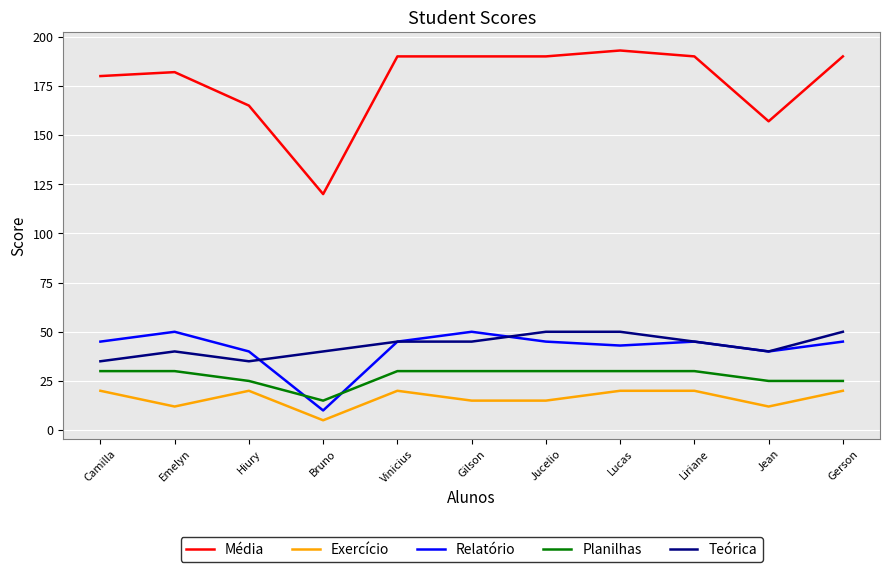

True or false: Exercício and Planilhas intersect in this chart.

False